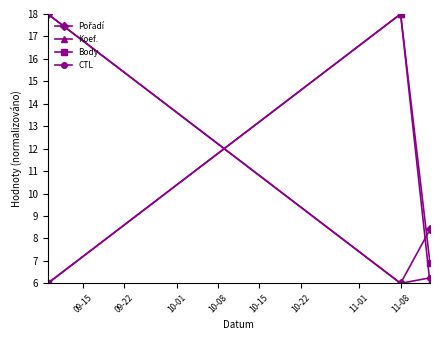

What is the difference between the maximum and second lowest values in the Body series?

11.1